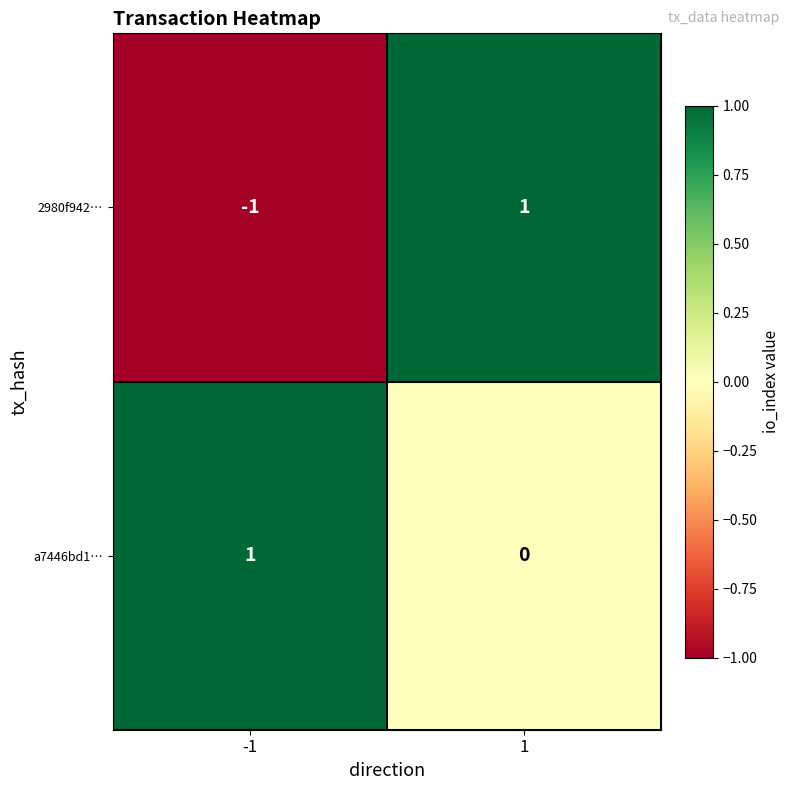

Count the number of categories in the chart.

2